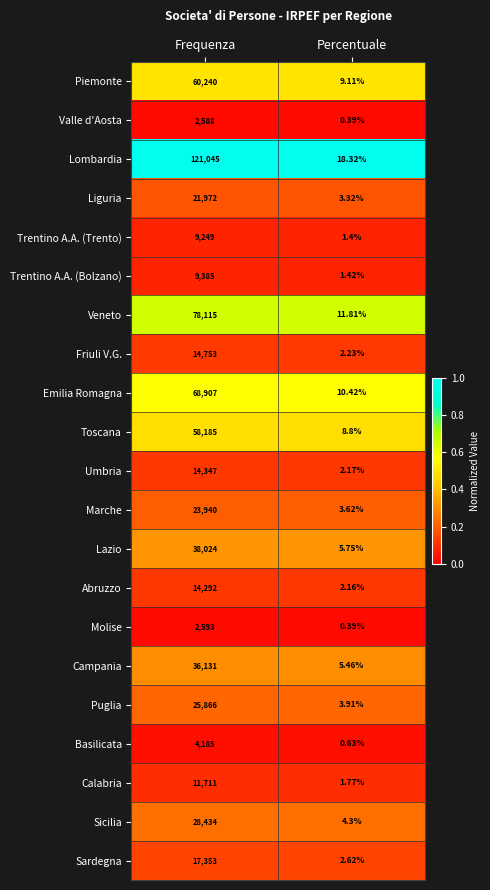

What is the difference between the highest and lowest values at Frequenza?

118457.0